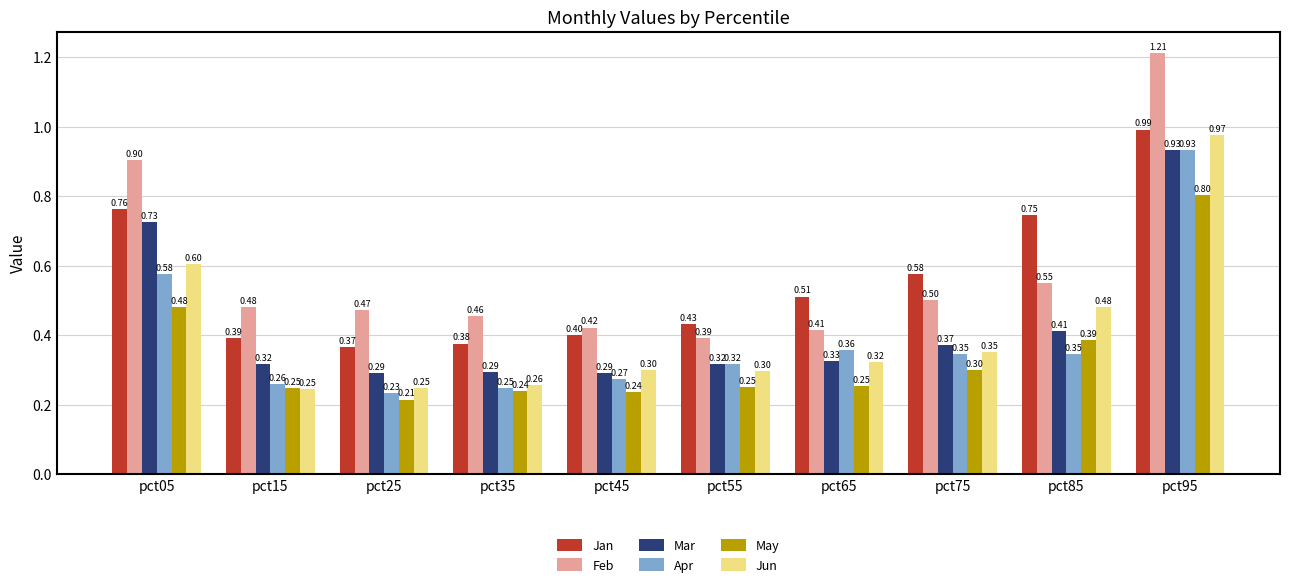

What is the difference between the highest and lowest values at pct65?

0.3